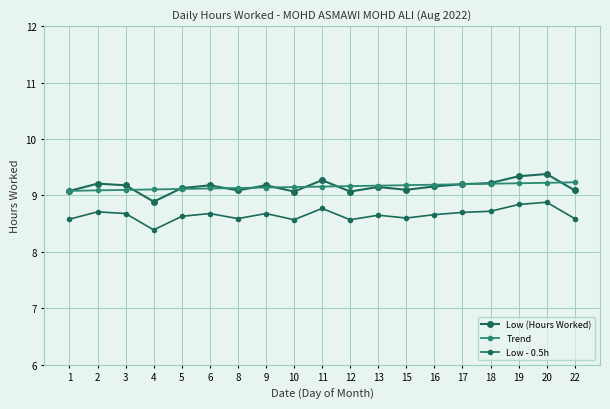

Reading right to left, list all the values displayed in this chart.

Low (Hours Worked): 22=9.1	20=9.4	19=9.3	18=9.2	17=9.2	16=9.2	15=9.1	13=9.2	12=9.1	11=9.3	10=9.1	9=9.2	8=9.1	6=9.2	5=9.1	4=8.9	3=9.2	2=9.2	1=9.1
Trend: 22=9.2	20=9.2	19=9.2	18=9.2	17=9.2	16=9.2	15=9.2	13=9.2	12=9.2	11=9.2	10=9.1	9=9.1	8=9.1	6=9.1	5=9.1	4=9.1	3=9.1	2=9.1	1=9.1
Low - 0.5h: 22=8.6	20=8.9	19=8.8	18=8.7	17=8.7	16=8.7	15=8.6	13=8.7	12=8.6	11=8.8	10=8.6	9=8.7	8=8.6	6=8.7	5=8.6	4=8.4	3=8.7	2=8.7	1=8.6